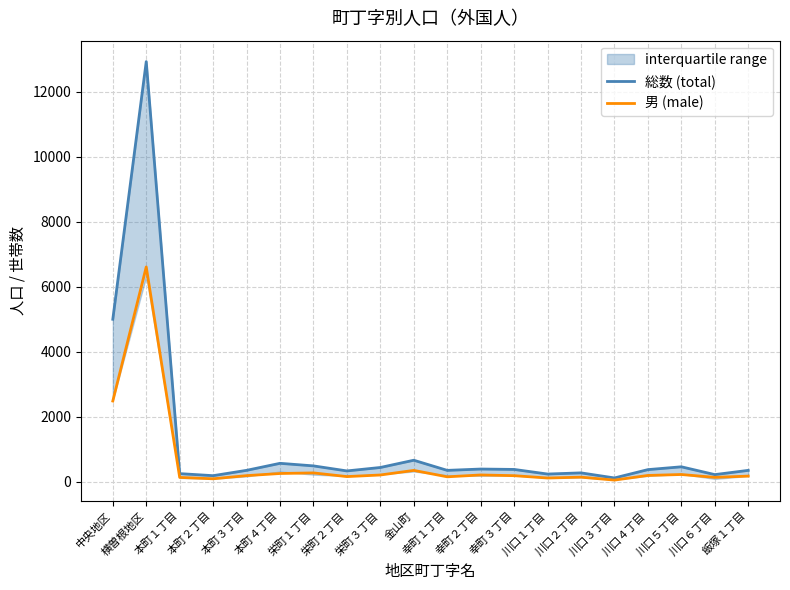

What is the total value across all series at 川口３丁目?

164